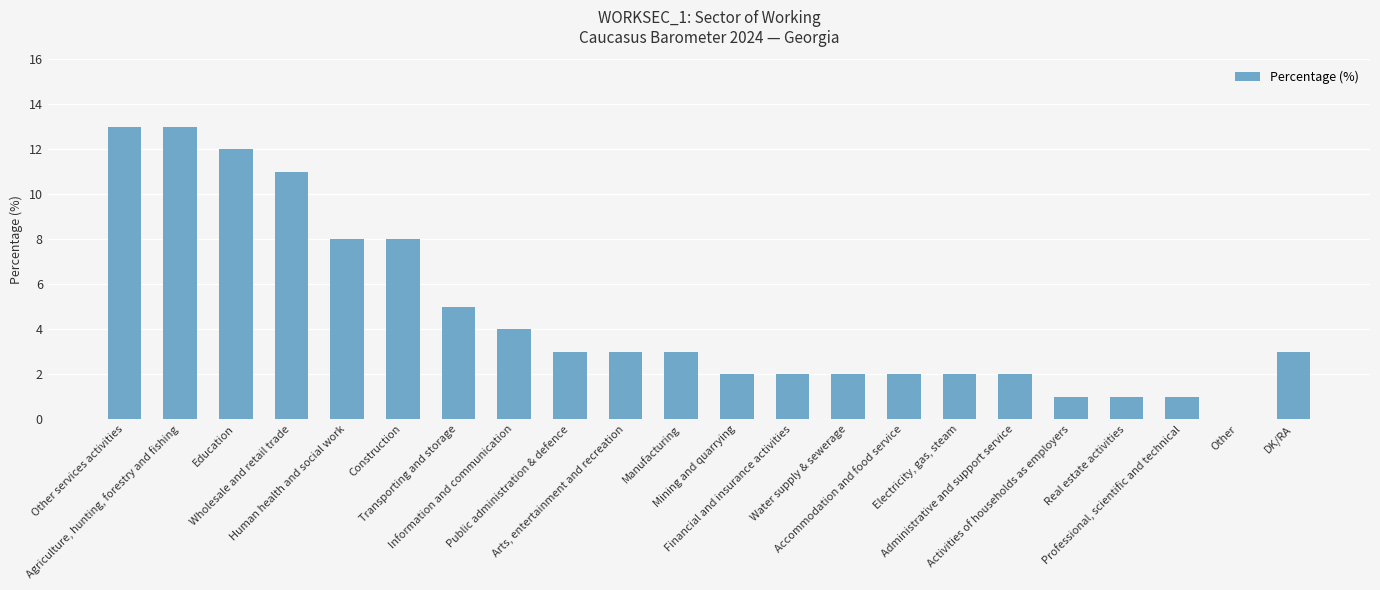

The value at Accommodation and food service is 2. True or false?

True